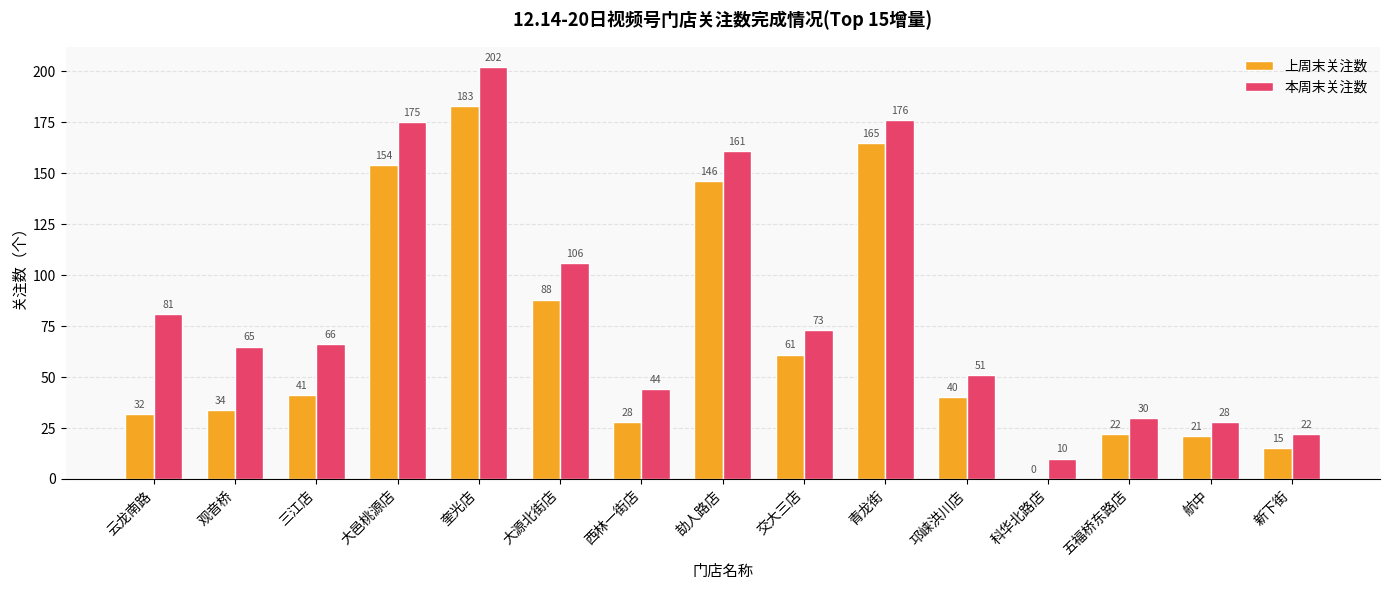

Where is 上周末关注数 nearest to the value 91?

大源北街店